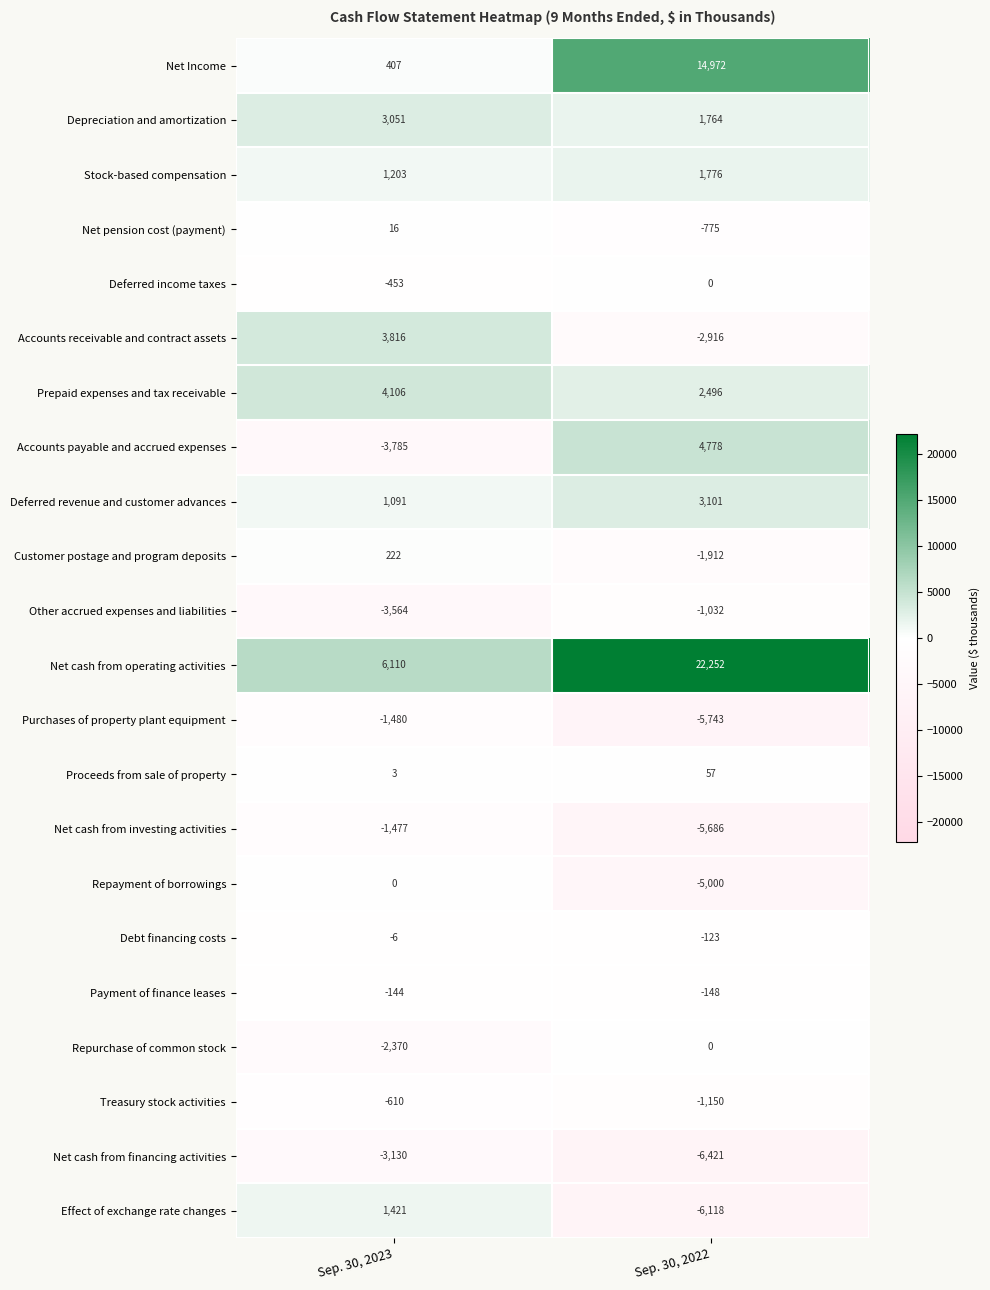

At which category does the chart reach its minimum across all series?

Sep. 30, 2022